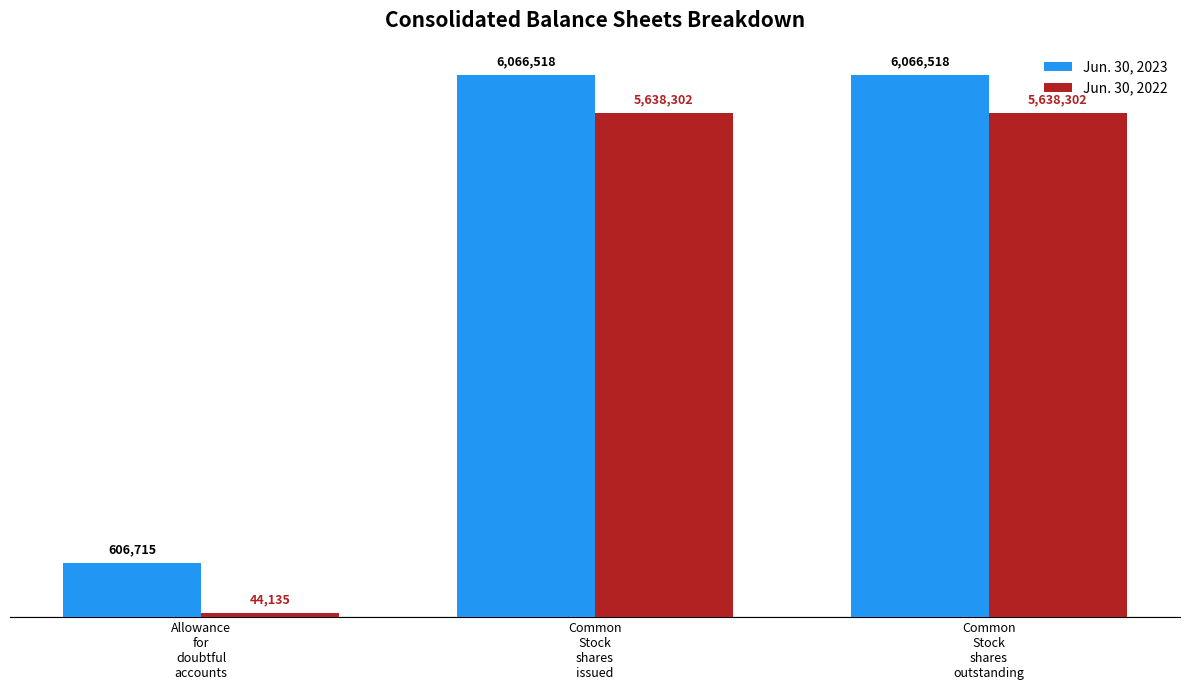

What is the label of the 2nd bar from the right?

Common
Stock
shares
issued